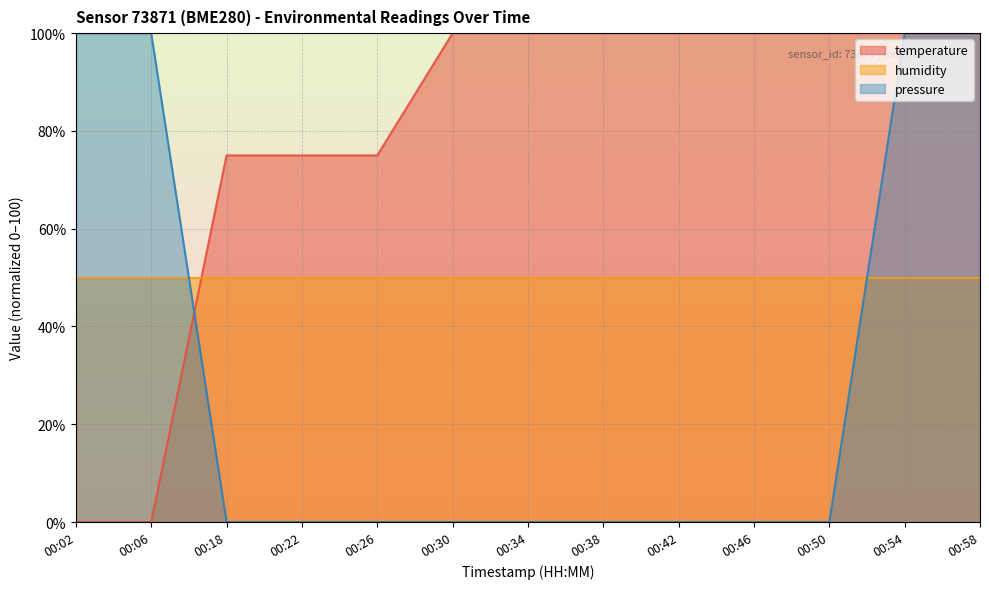

At which category does the chart reach its peak across all series?

00:30